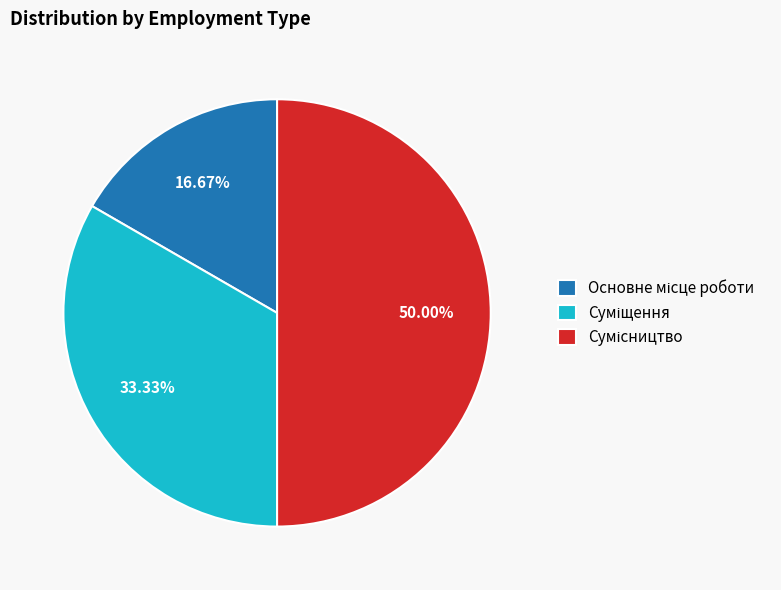

How many segments does this pie chart have?

3